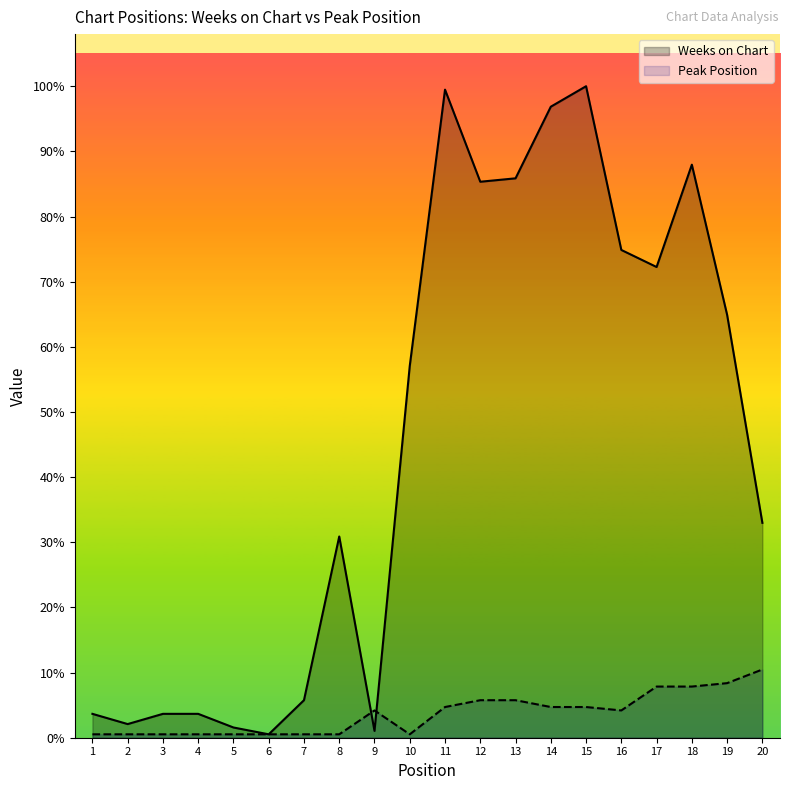

How many categories are shown in the chart?

20